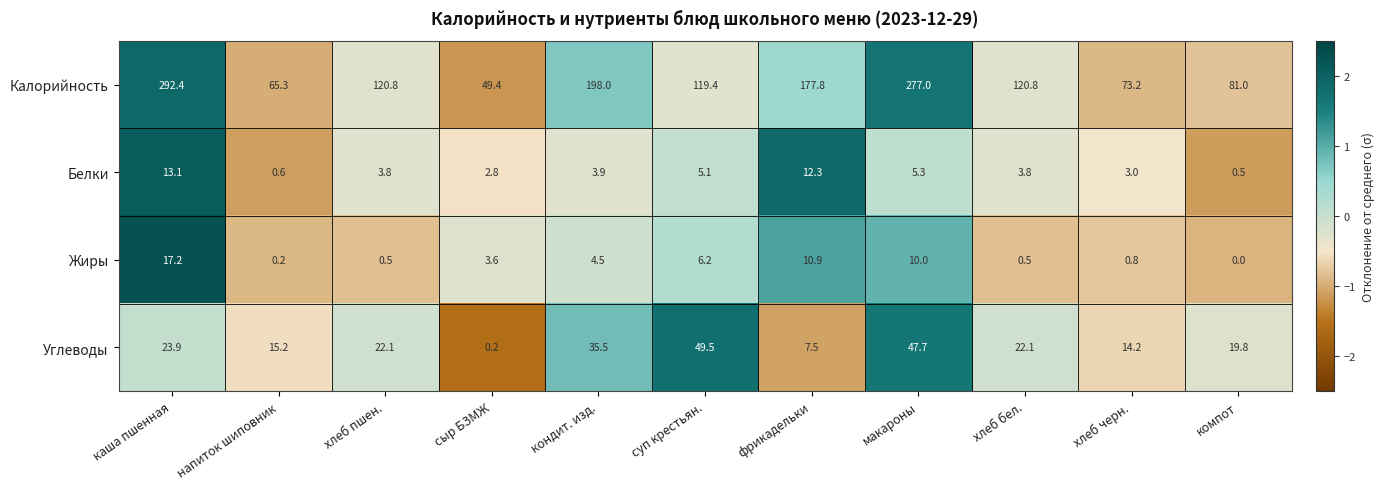

What is the spread (max minus min) of values at макароны?

271.7